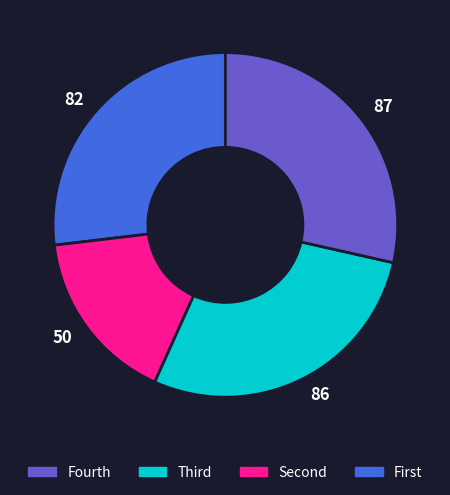

Does any single category account for the majority?

No